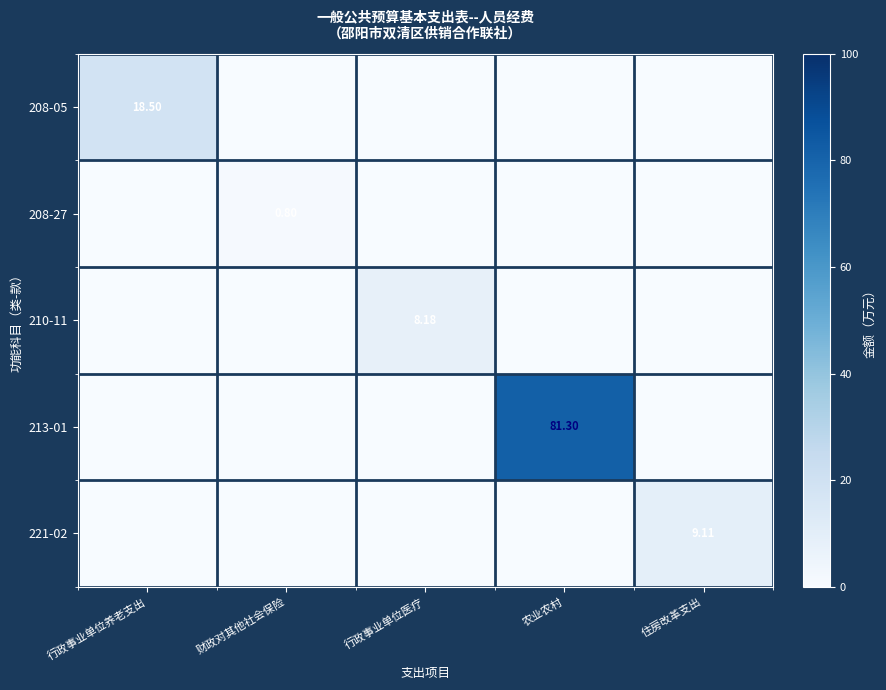

What is the total value across all series at 行政事业单位医疗?

8.2